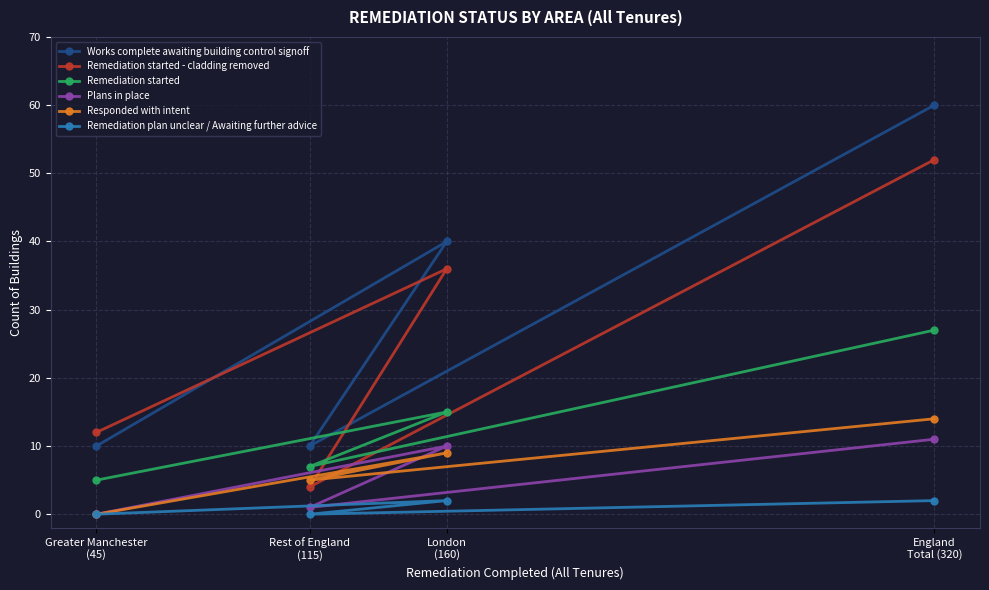

What is the difference between the Remediation started - cladding removed values at Greater Manchester
(45) and England
Total (320)?

40